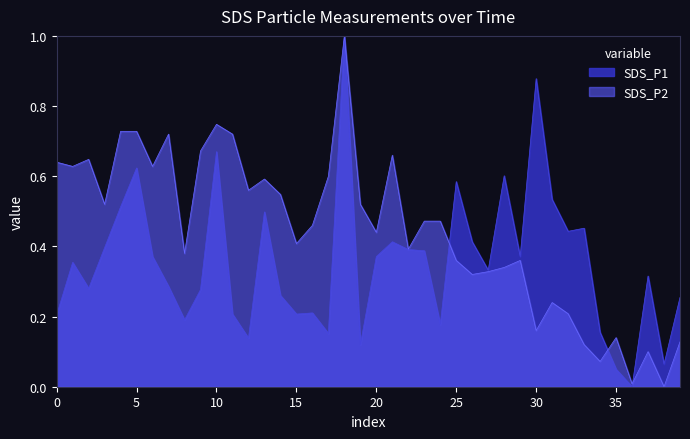

Which category has the lowest value in the SDS_P2 series?

38